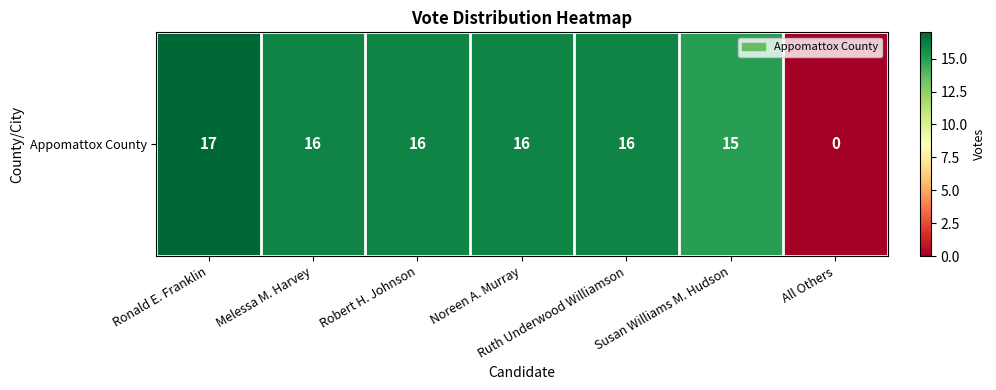

What is the sum of the values at Melessa M. Harvey and Robert H. Johnson?

32